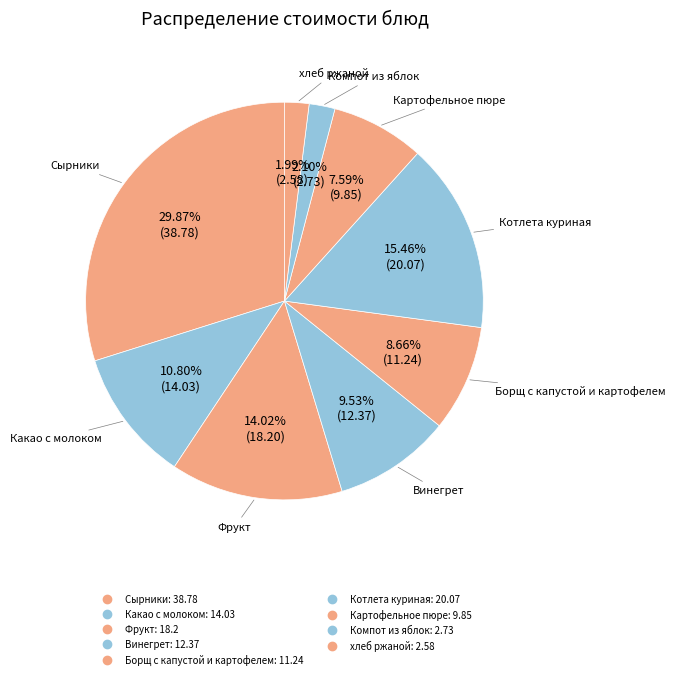

To the nearest percent, what percentage of the pie is Борщ с капустой и картофелем?

9%